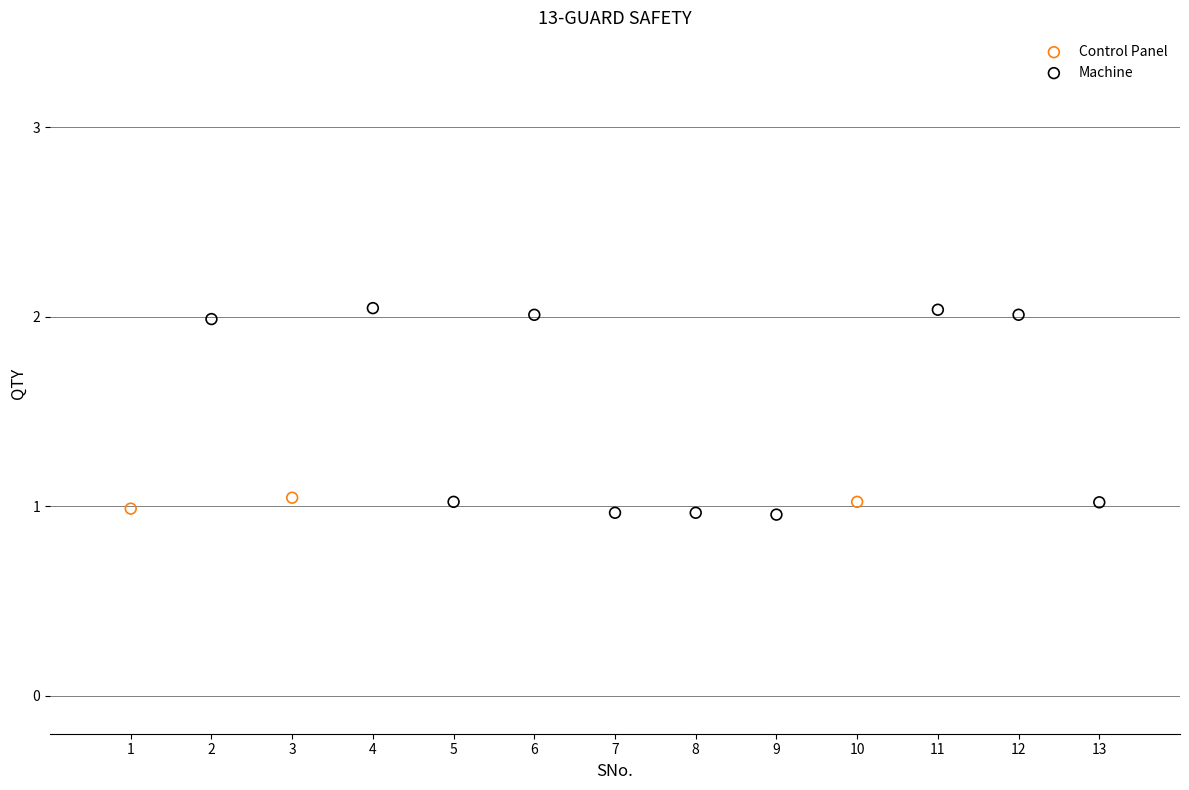

Which series reaches the maximum Y coordinate?

Machine